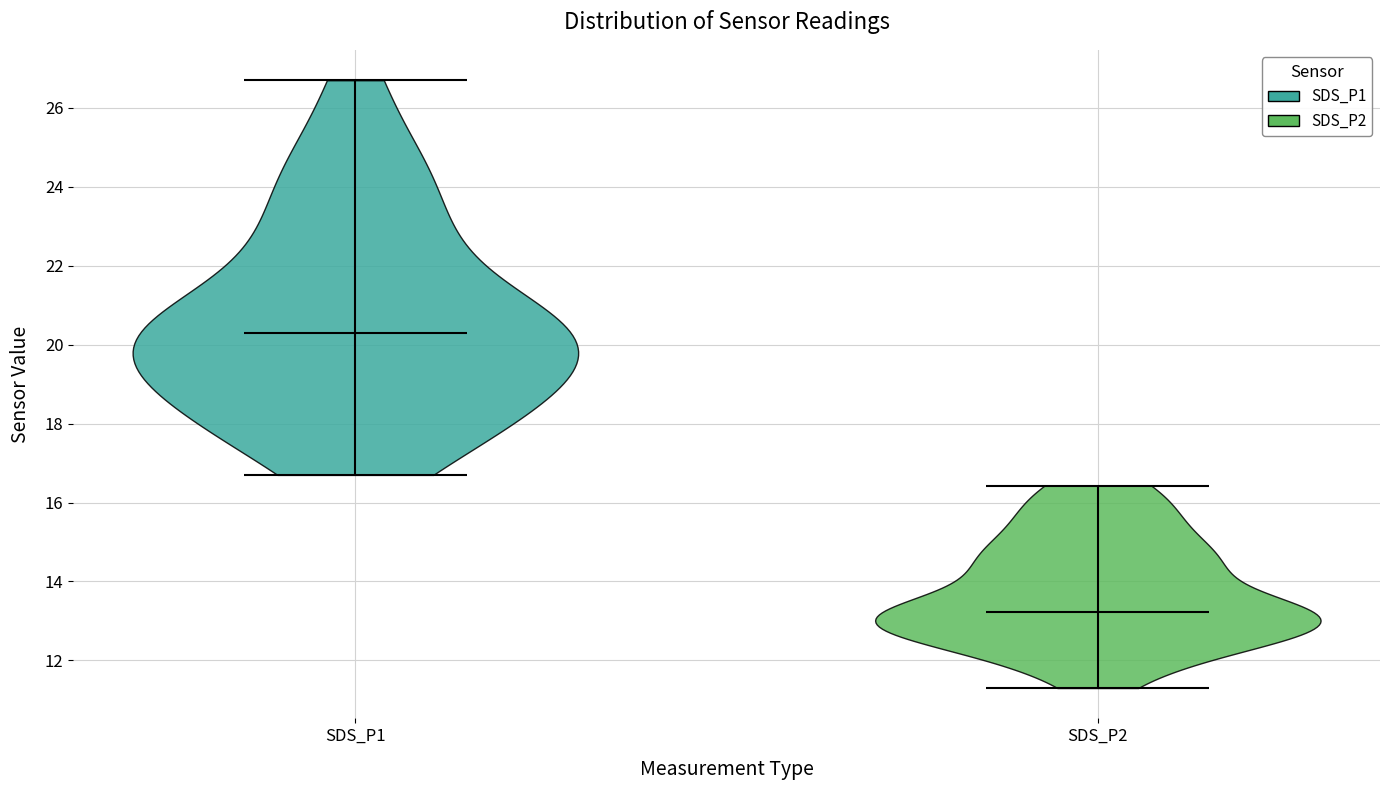

Which violin has the lowest median line?

SDS_P2